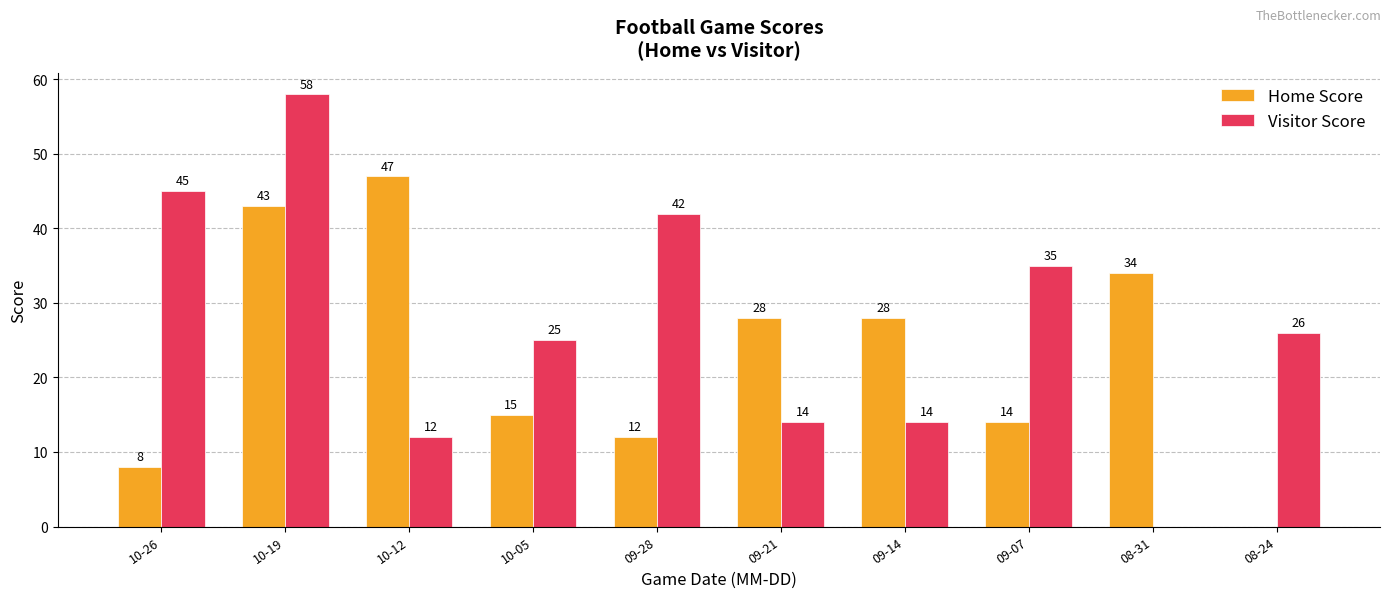

Count the number of categories in the chart.

10